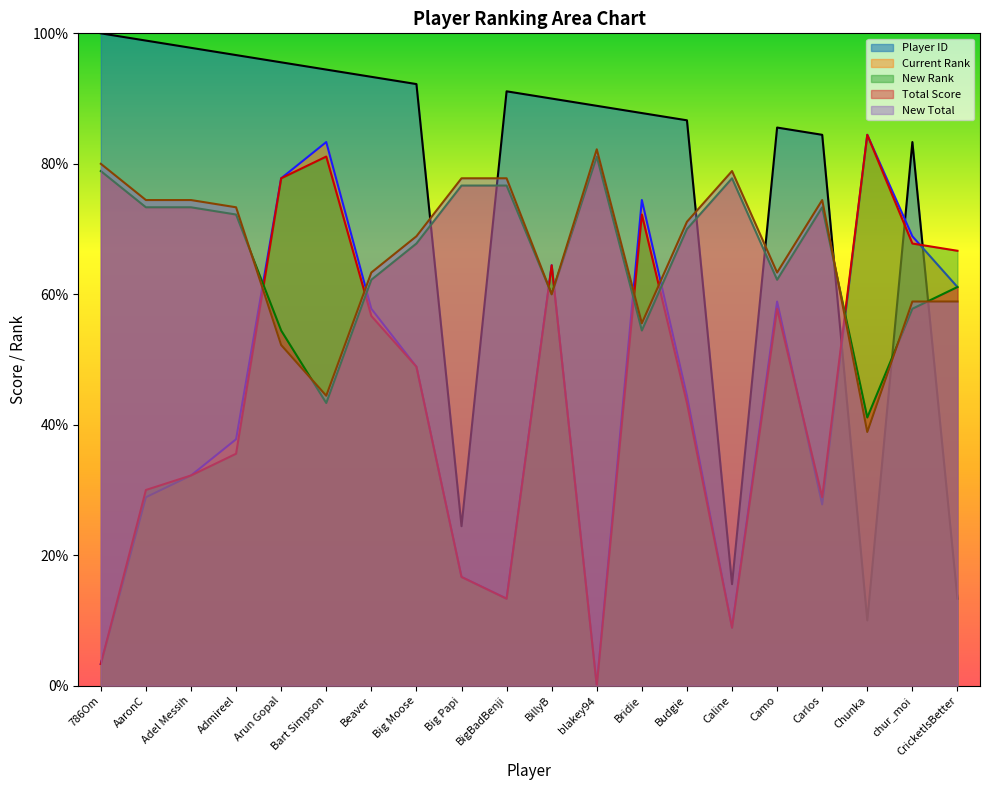

Which has a higher value, 786Om or chur_moi?

786Om